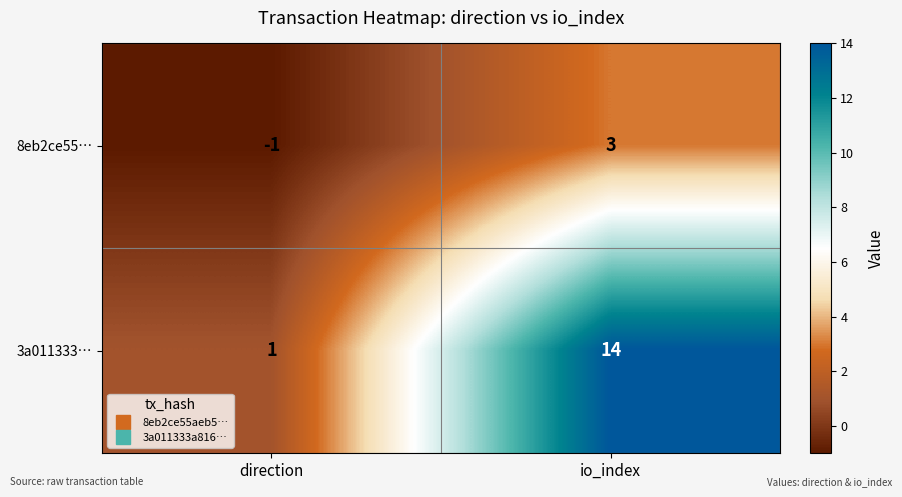

Is the value of 3a011333… at io_index greater than the value of 8eb2ce55… at direction?

Yes